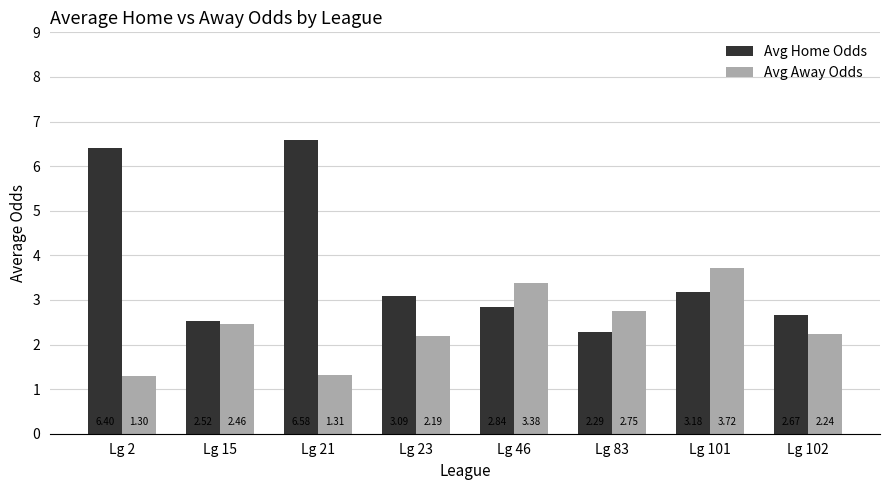

What is the difference between the second highest and minimum values in the Avg Home Odds series?

4.1